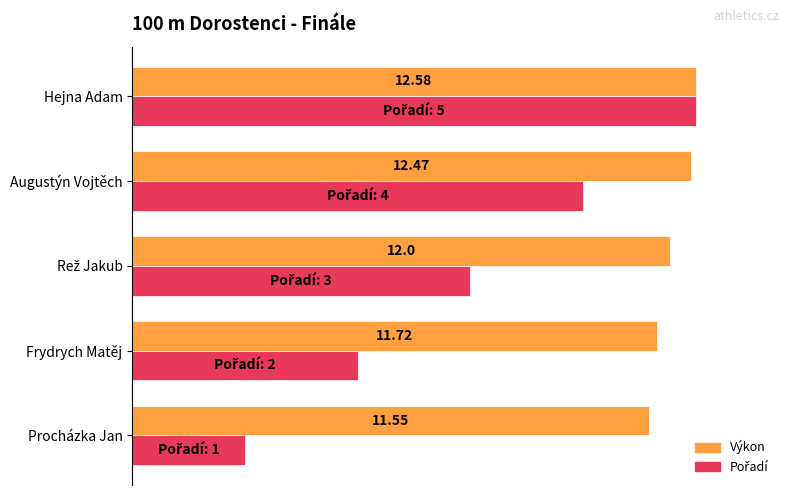

The Pořadí (normalized %) series shows 4.8 at Procházka Jan. True or false?

False